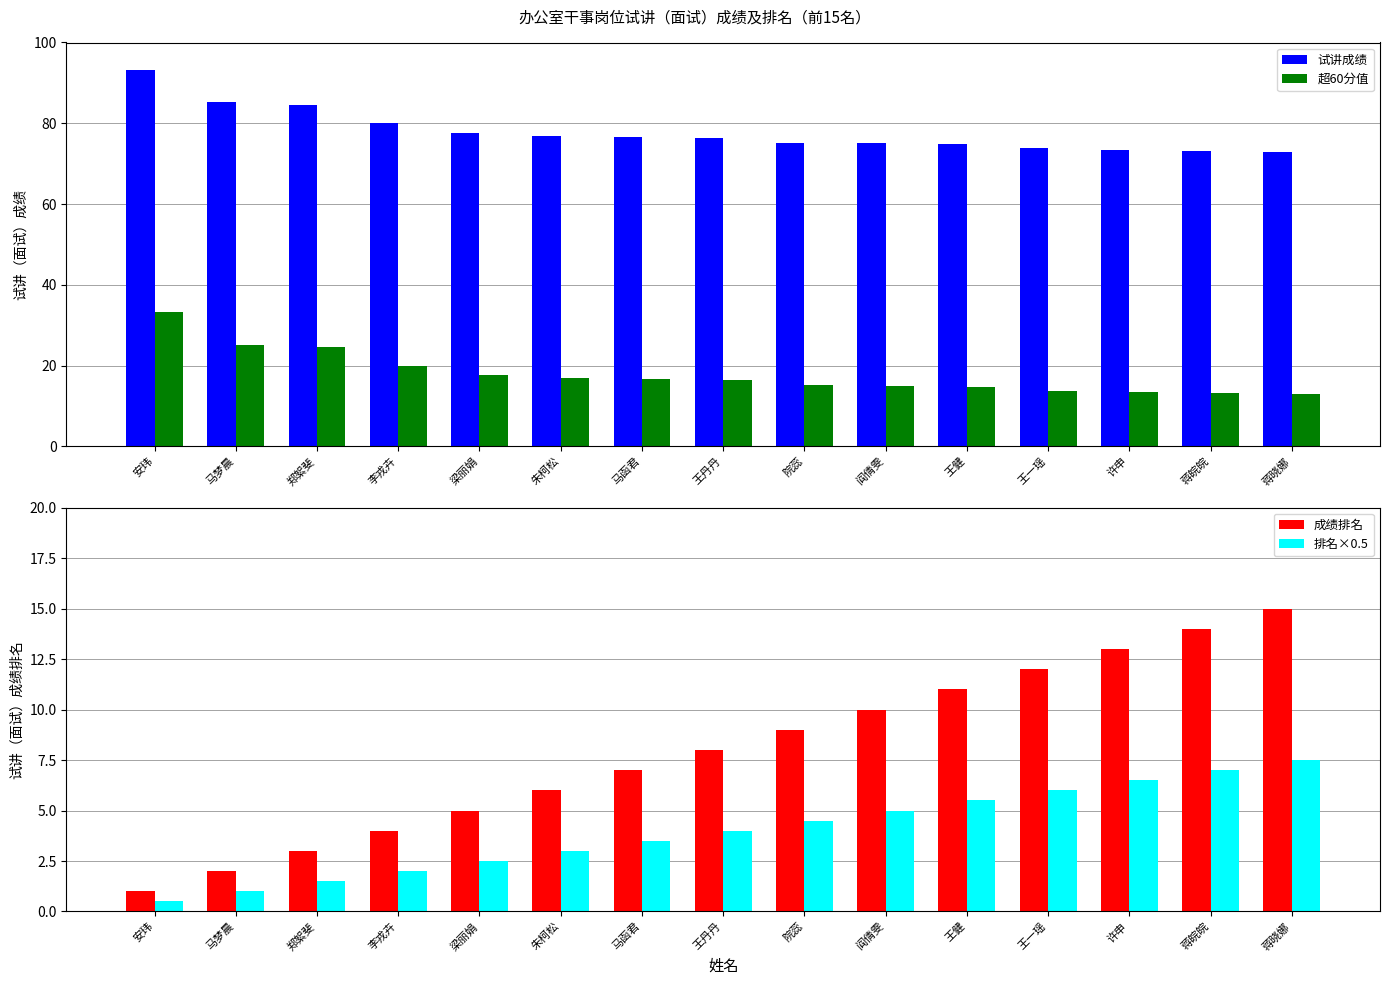

How many data points does each series have?

15